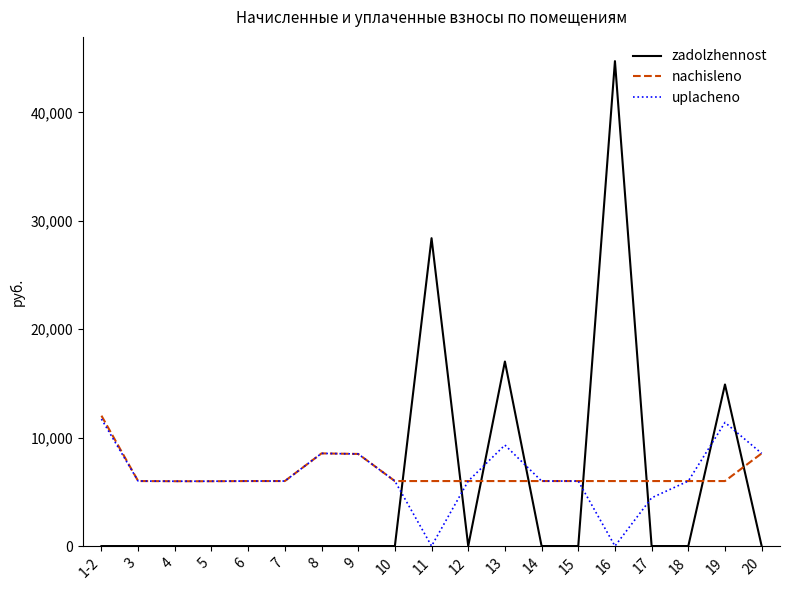

What is the total value across all series at 11?

34386.4